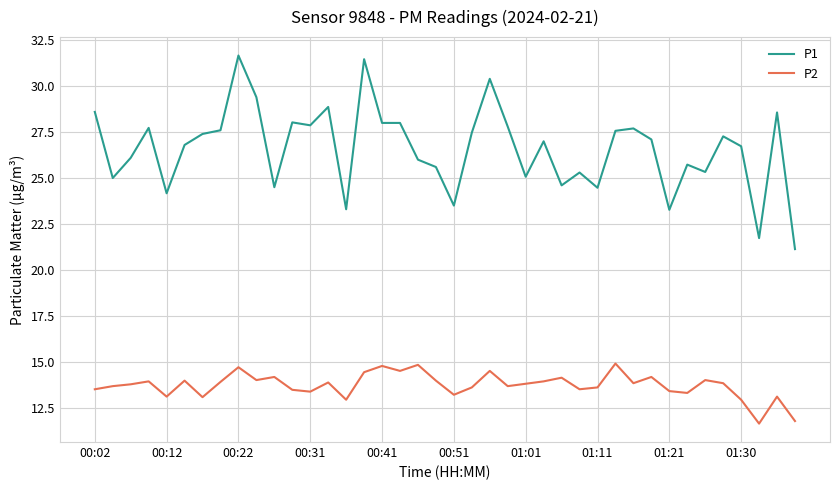

What is the highest value of the P2 series?

14.9